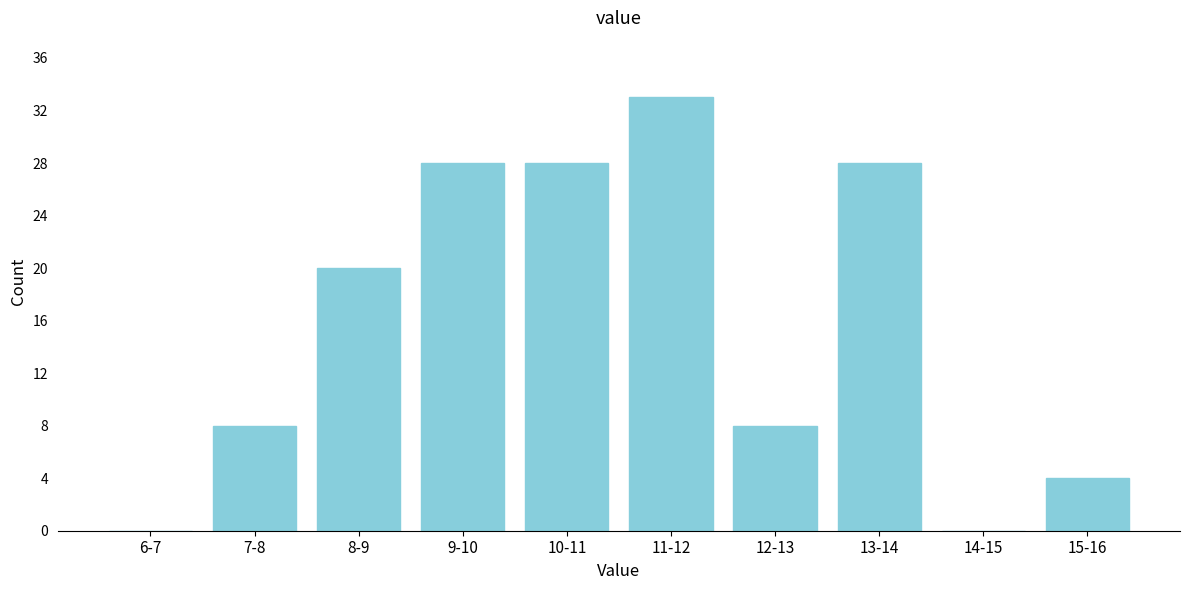

Reading right to left, extract all data points from this chart.

15-16=4	14-15=0	13-14=28	12-13=8	11-12=33	10-11=28	9-10=28	8-9=20	7-8=8	6-7=0